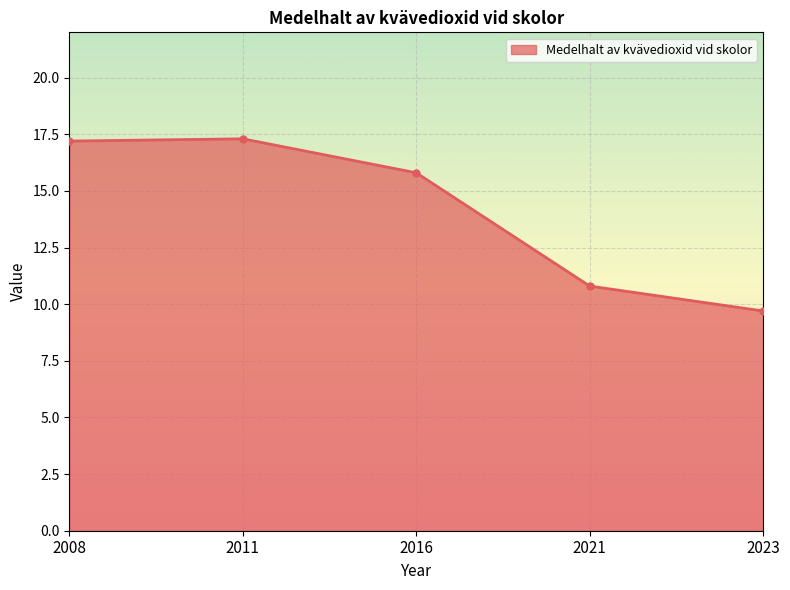

Approximately how many times larger is the value at 2011 compared to 2021?

1.6